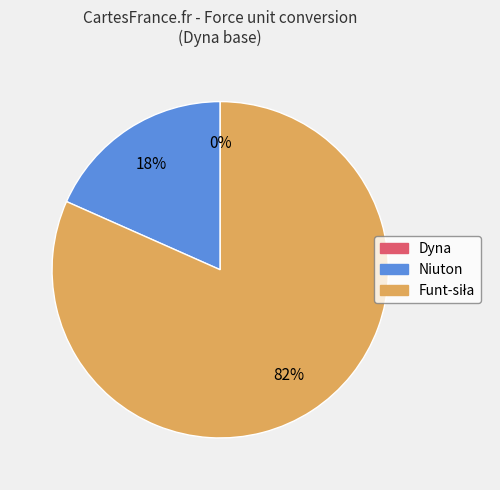

To the nearest percent, what is the average slice percentage?

33%